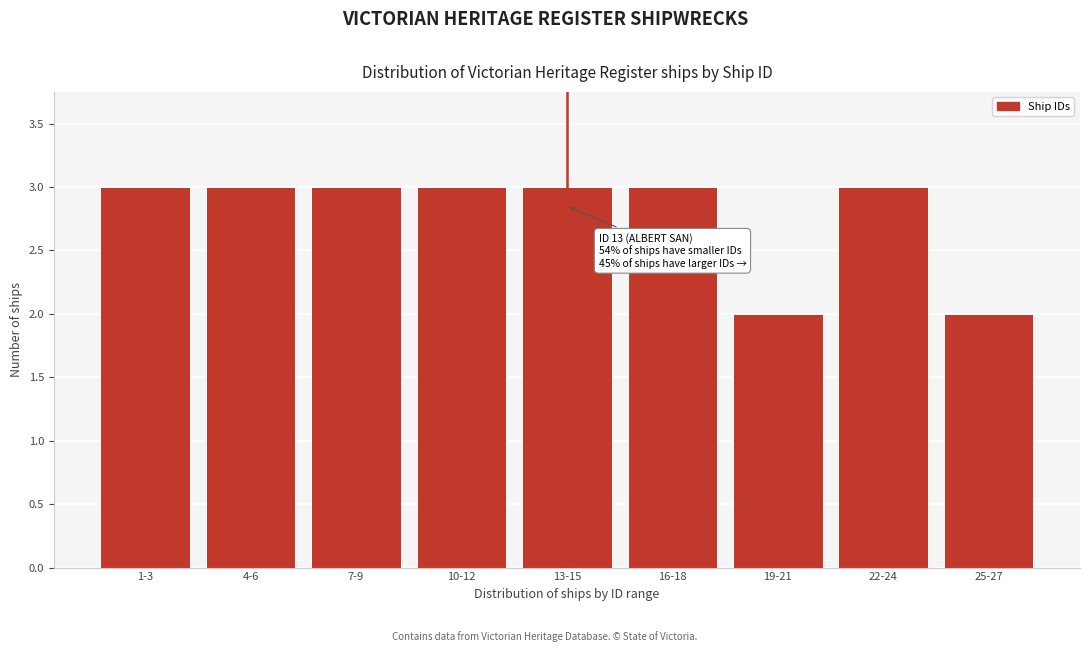

Reading right to left, list all the values displayed in this chart.

25-27=2	22-24=3	19-21=2	16-18=3	13-15=3	10-12=3	7-9=3	4-6=3	1-3=3